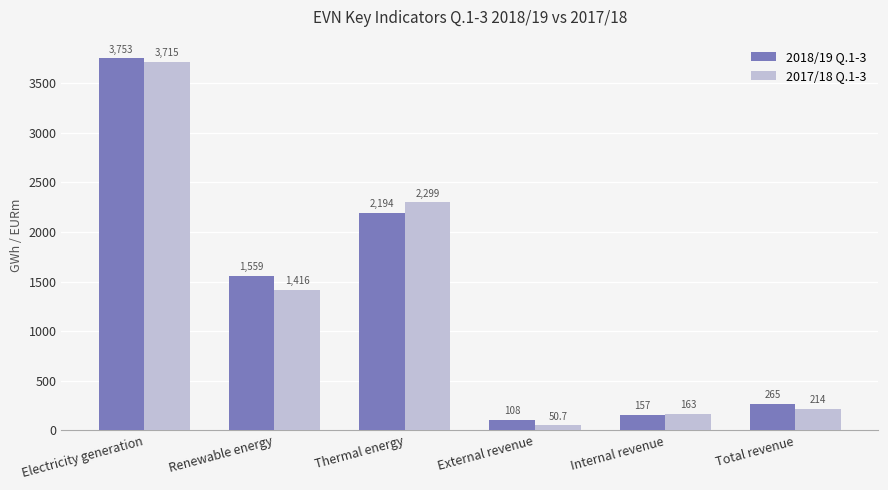

The 2017/18 Q.1-3 series shows 2299.0 at Thermal energy. True or false?

True